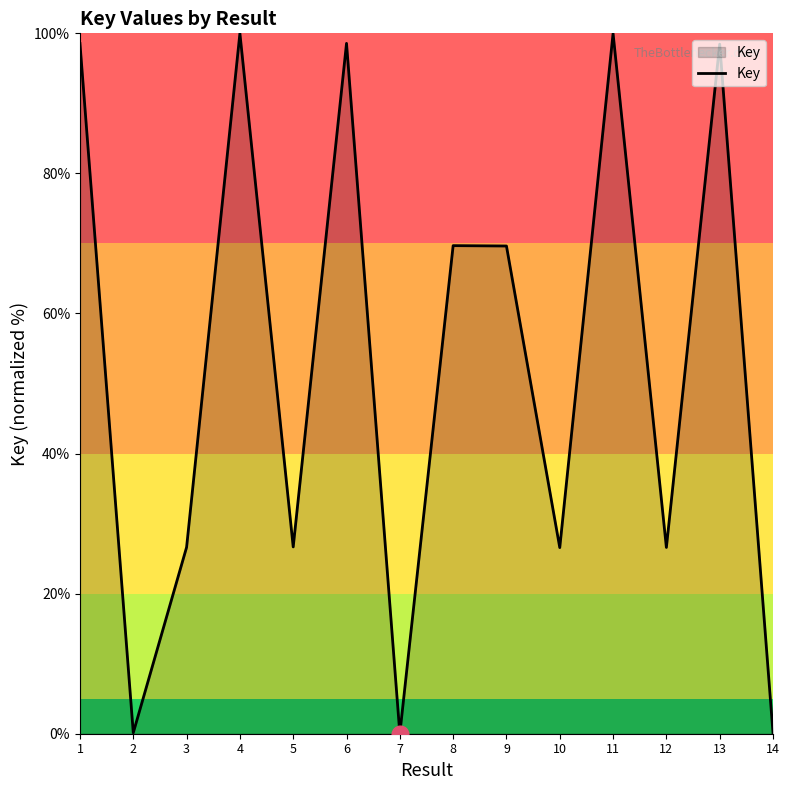

What is the ratio of the value at 8 to the value at 13?

0.7